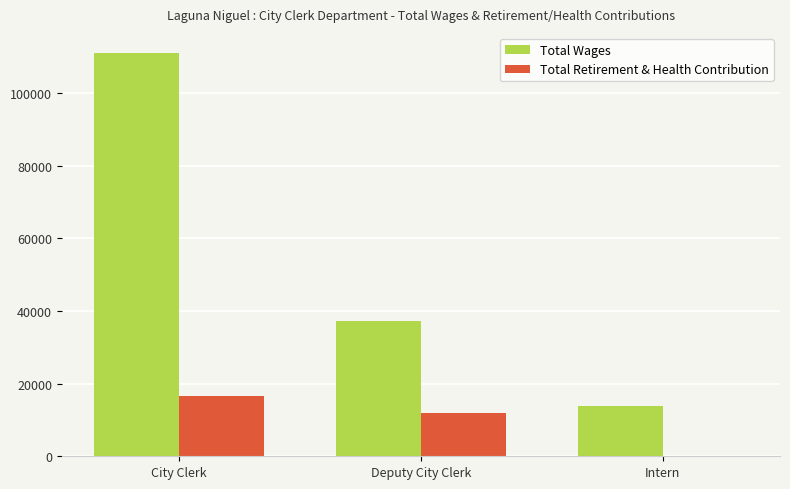

True or false: Total Wages has a value of 37356 at Deputy City Clerk.

True